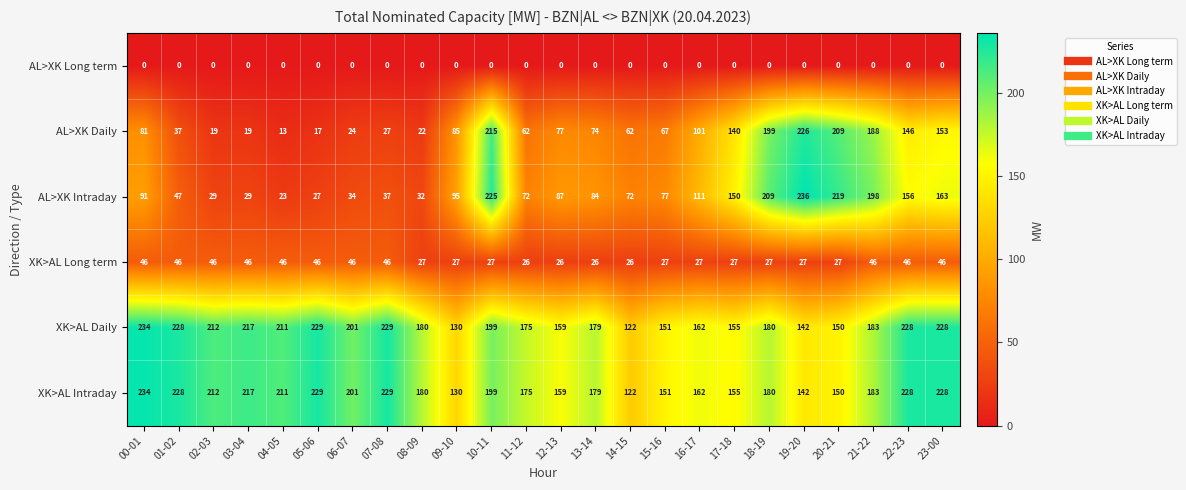

Is it true that XK>AL Intraday equals 234 at 00-01?

True